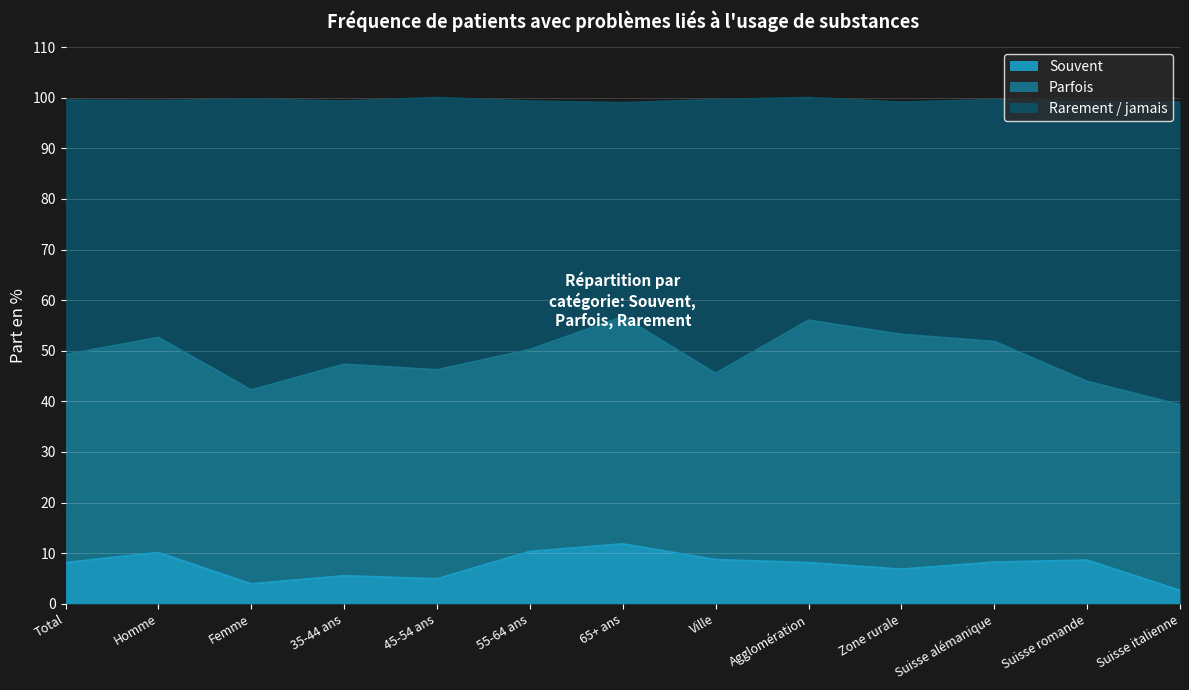

The value of Souvent at Agglomération is 8.1. True or false?

True